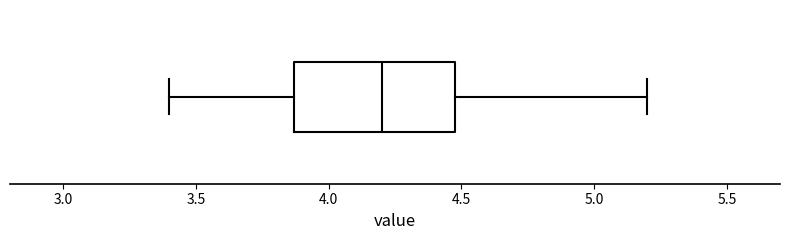

Read this box plot against the x-axis: the position of the median line, the range covered by the box, and the ends of both whiskers. The values are not printed on the chart, so give them approximately, as read against the axis.

median 4.20, box 3.85 to 4.50, whiskers 3.40 to 5.20